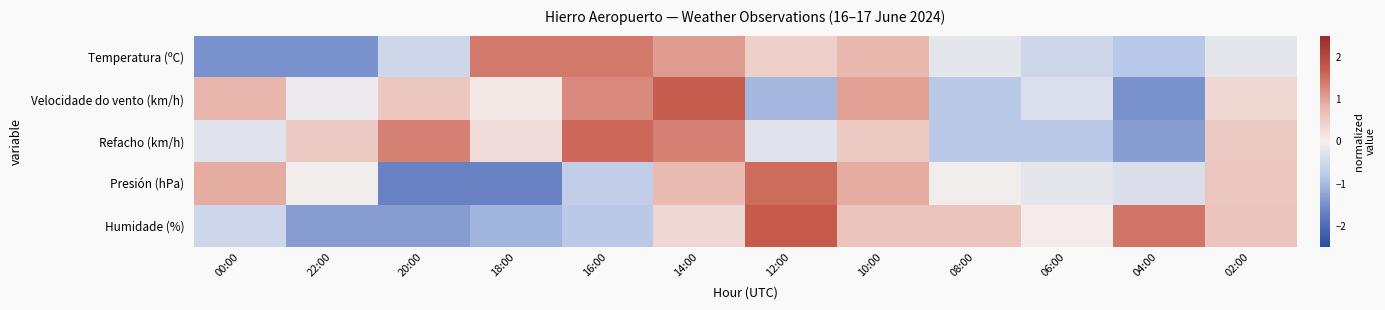

Rank the series at 12:00 from highest to lowest value.

Humidade (%), Presión (hPa), Temperatura (ºC), Refacho (km/h), Velocidade do vento (km/h)